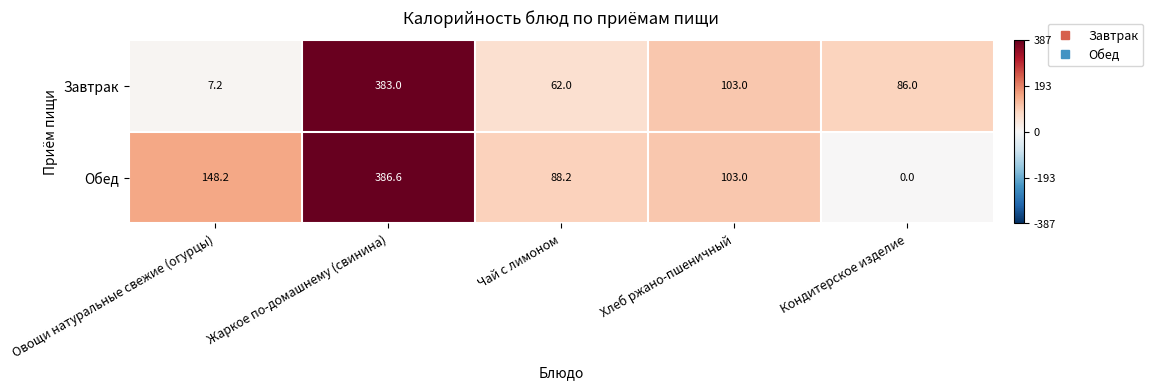

Reading left to right, what are all the values shown in this chart?

Завтрак: 7.2	383.0	62.0	103.0	86.0
Обед: 148.2	386.6	88.2	103.0	0.0